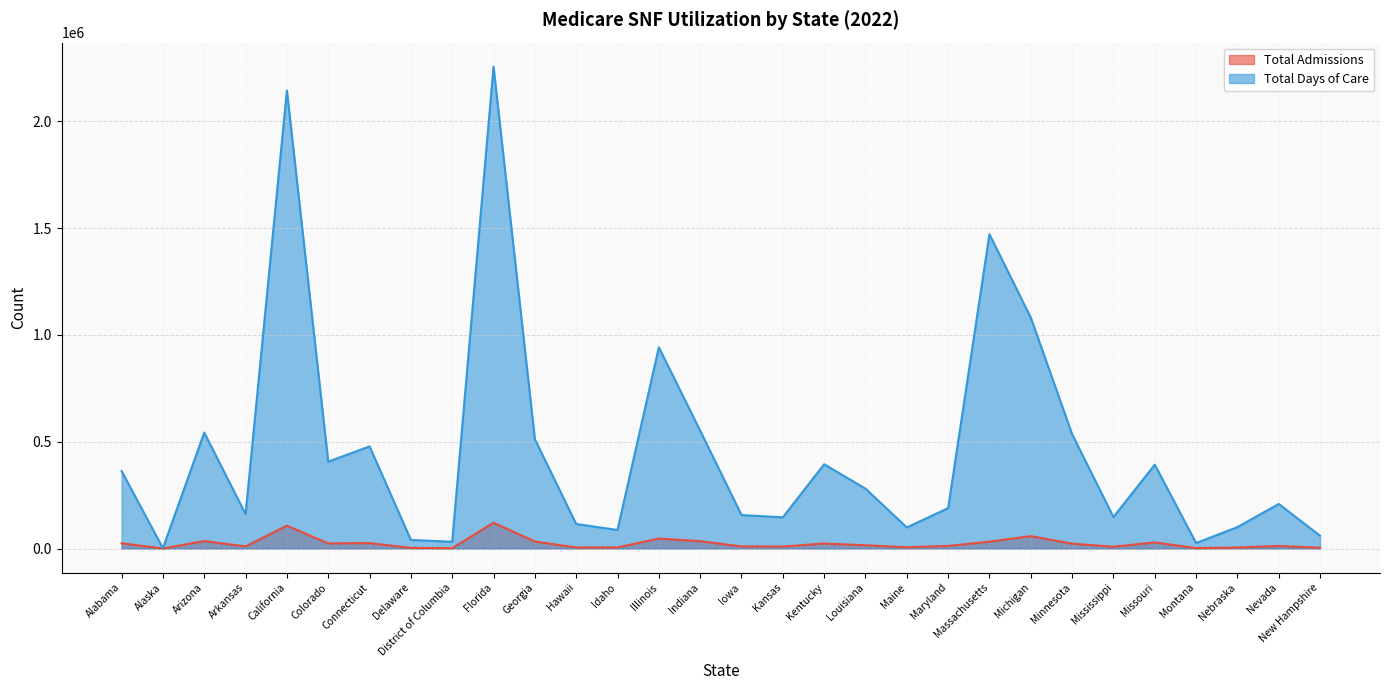

Reading left to right, extract all data points from this chart.

Total Admissions: 24379	71	34957	9801	106904	23888	25333	2743	1417	120752	32833	4834	4873	46745	34257	9649	9183	23289	15157	5723	12036	32067	57801	22742	8307	28652	1574	4663	11722	3618
Total Days of Care: 362697	1323	542883	160816	2144648	406597	478132	40163	31467	2256066	511941	114710	86664	942078	551759	156692	146028	394393	280388	98667	188918	1471501	1081180	535131	147377	392567	25608	100133	208562	59647